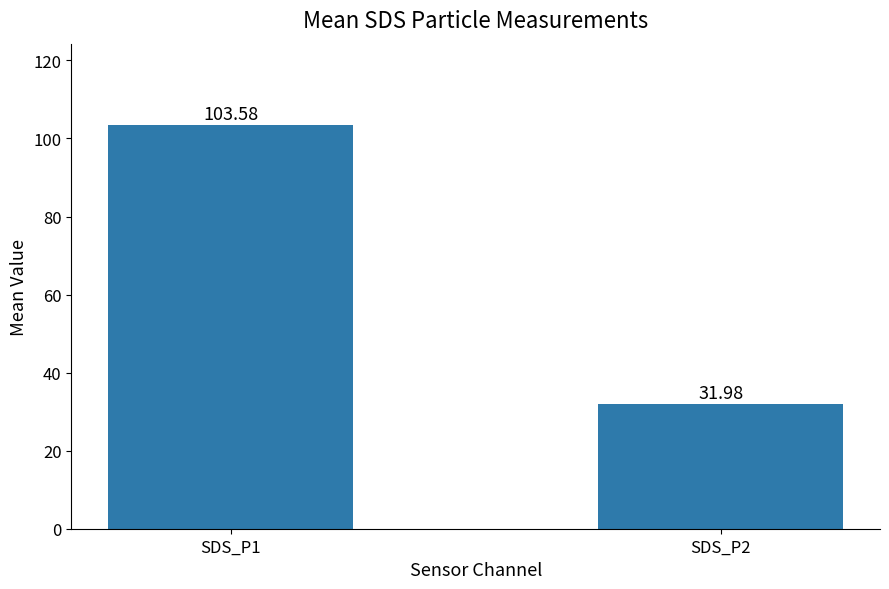

What is the smallest value displayed?

32.0